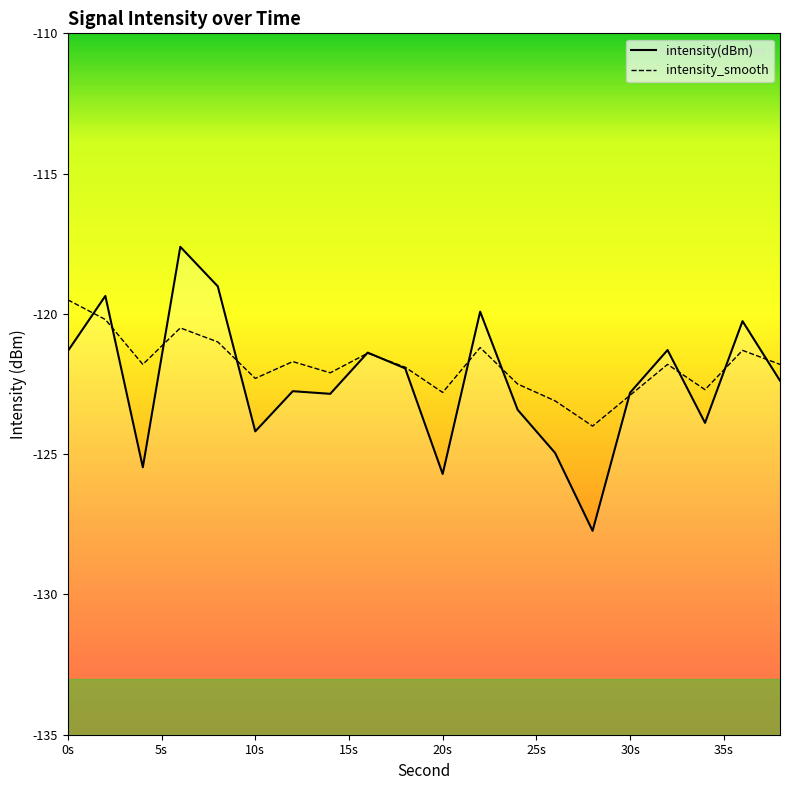

What is the difference between the maximum and minimum values in the intensity_smooth series?

4.5